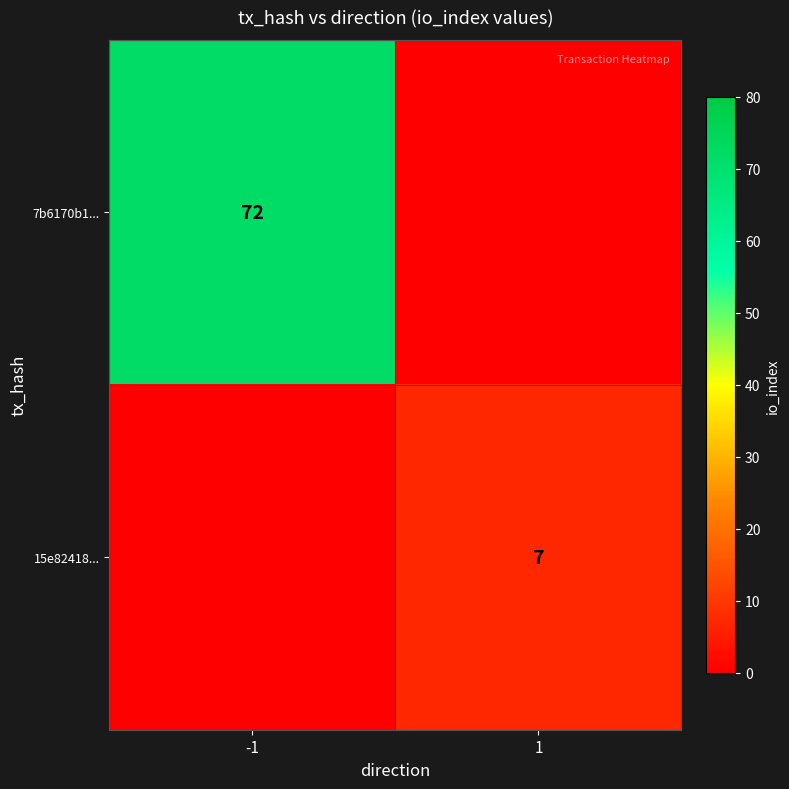

True or false: 15e82418... has a value of 4 at 1.

False